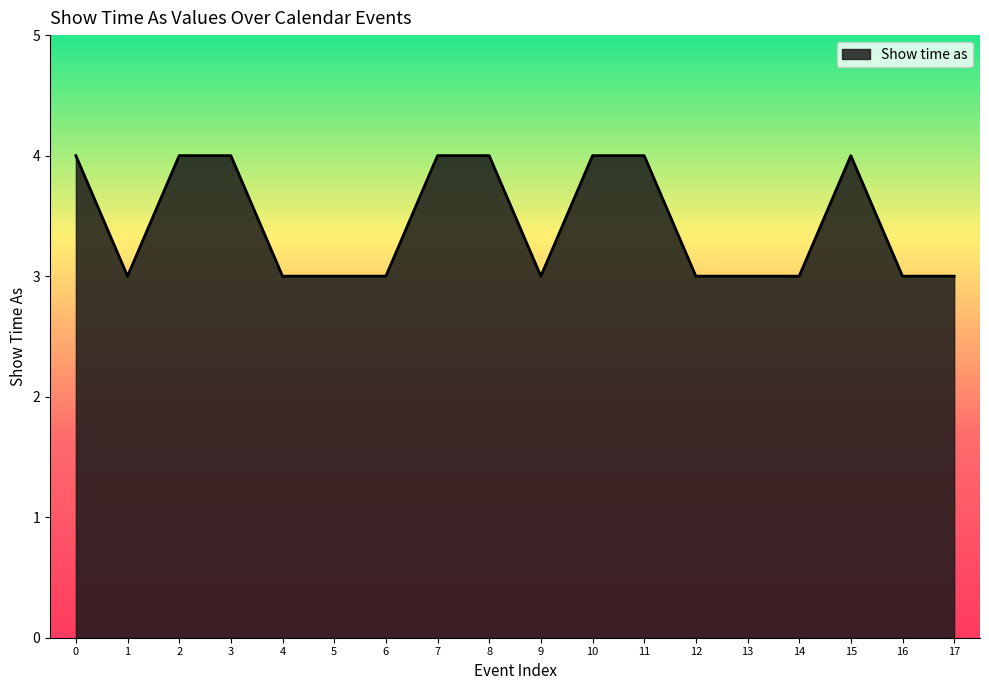

What is the greatest value displayed?

4